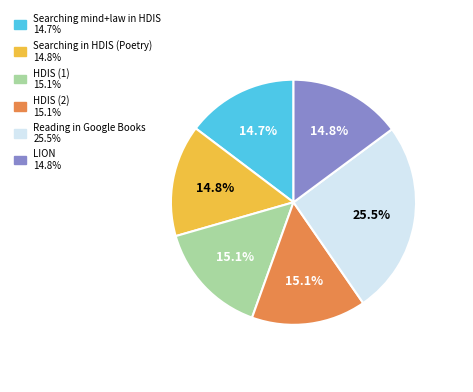

How many slices are in this pie chart?

6